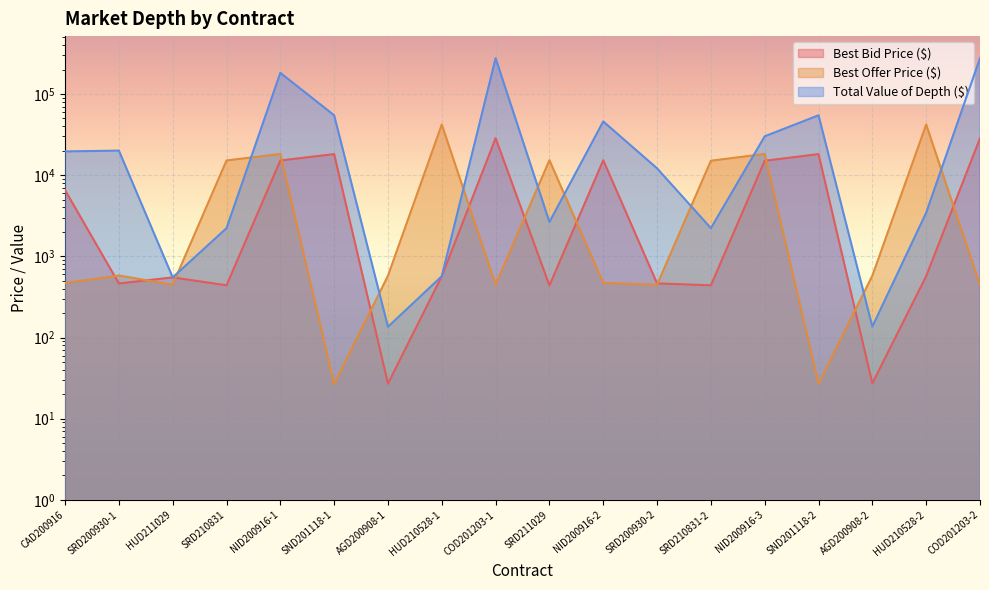

After their last crossing, which series has the higher values: Best Offer Price ($) or Best Bid Price ($)?

Best Bid Price ($)